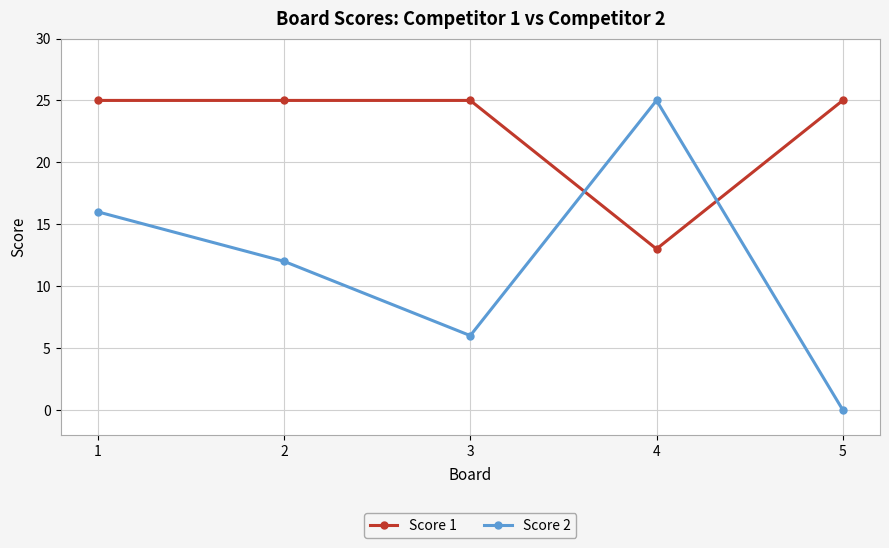

Where does the Score 2 series first go above 12?

1